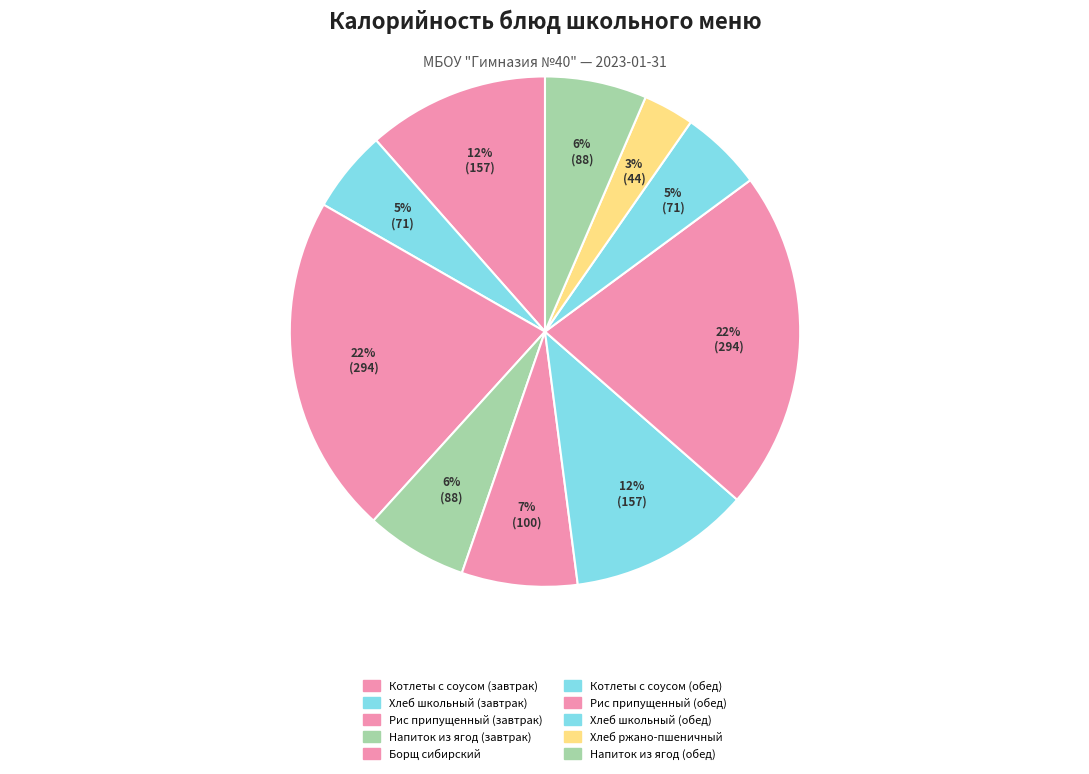

What is the change in value from Хлеб школьный (завтрак) to Хлеб ржано-пшеничный?

-27